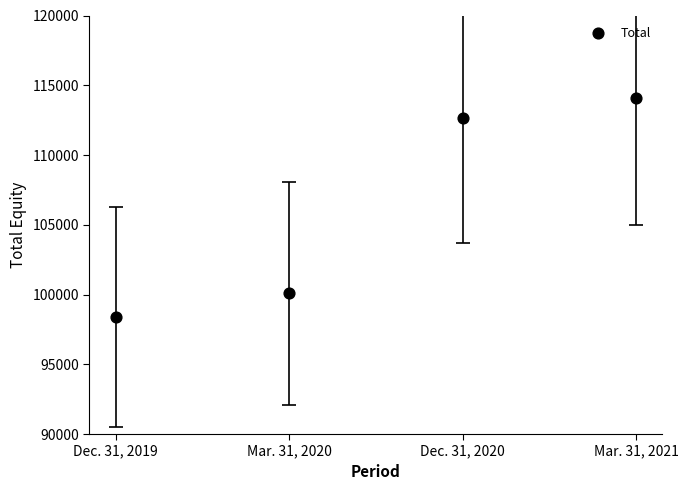

What is the average Y value?

106309